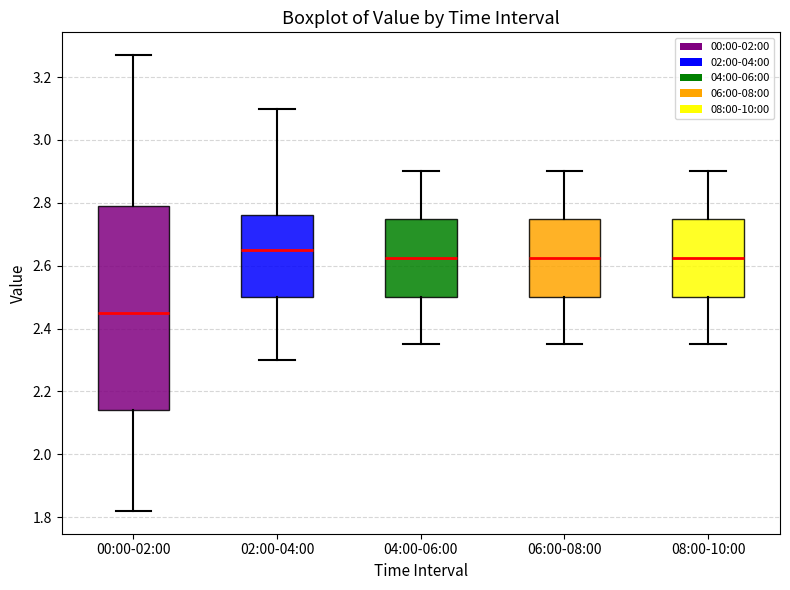

Comparing the boxes themselves (not the whiskers), which one is the tallest?

00:00-02:00